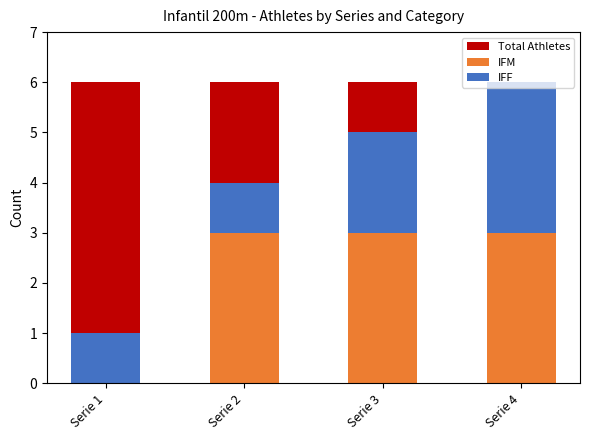

What is the average value of the IFF series?

2